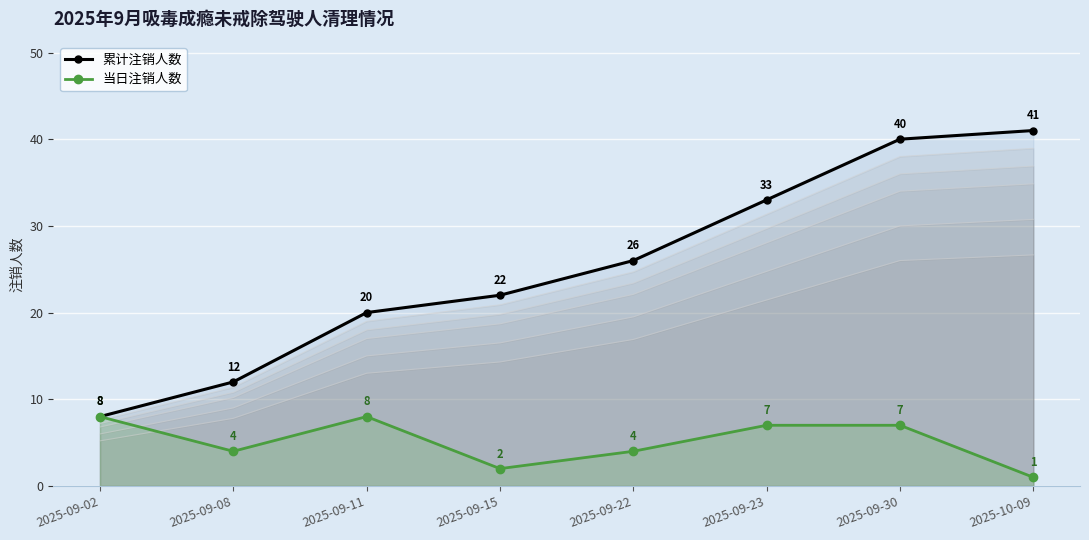

What are all the series names shown in the legend?

累计注销人数, 当日注销人数